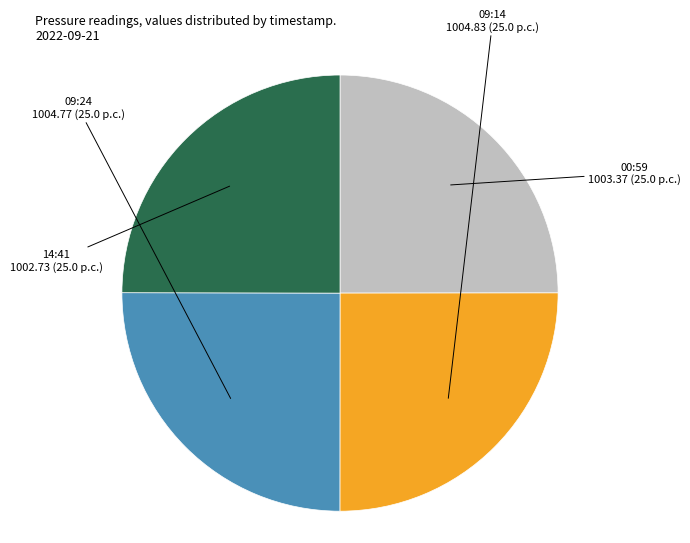

Is there a majority slice in this chart?

No